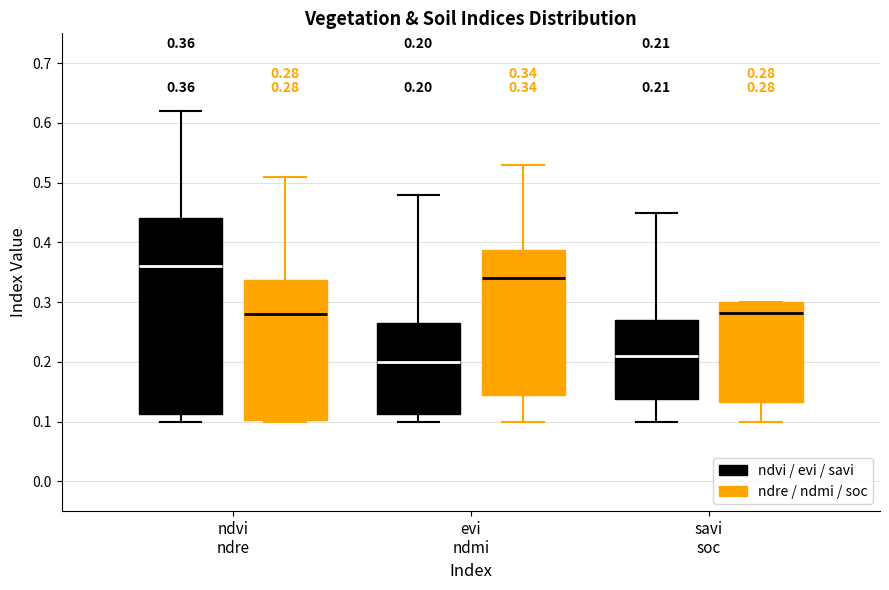

Which box is the tallest, from its lower edge to its upper edge?

ndvi ndre (ndvi / evi / savi)